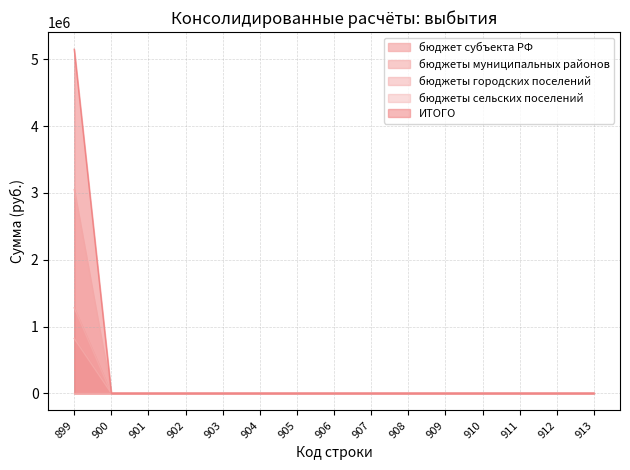

True or false: бюджеты сельских поселений has more than 0 interior local peaks.

False